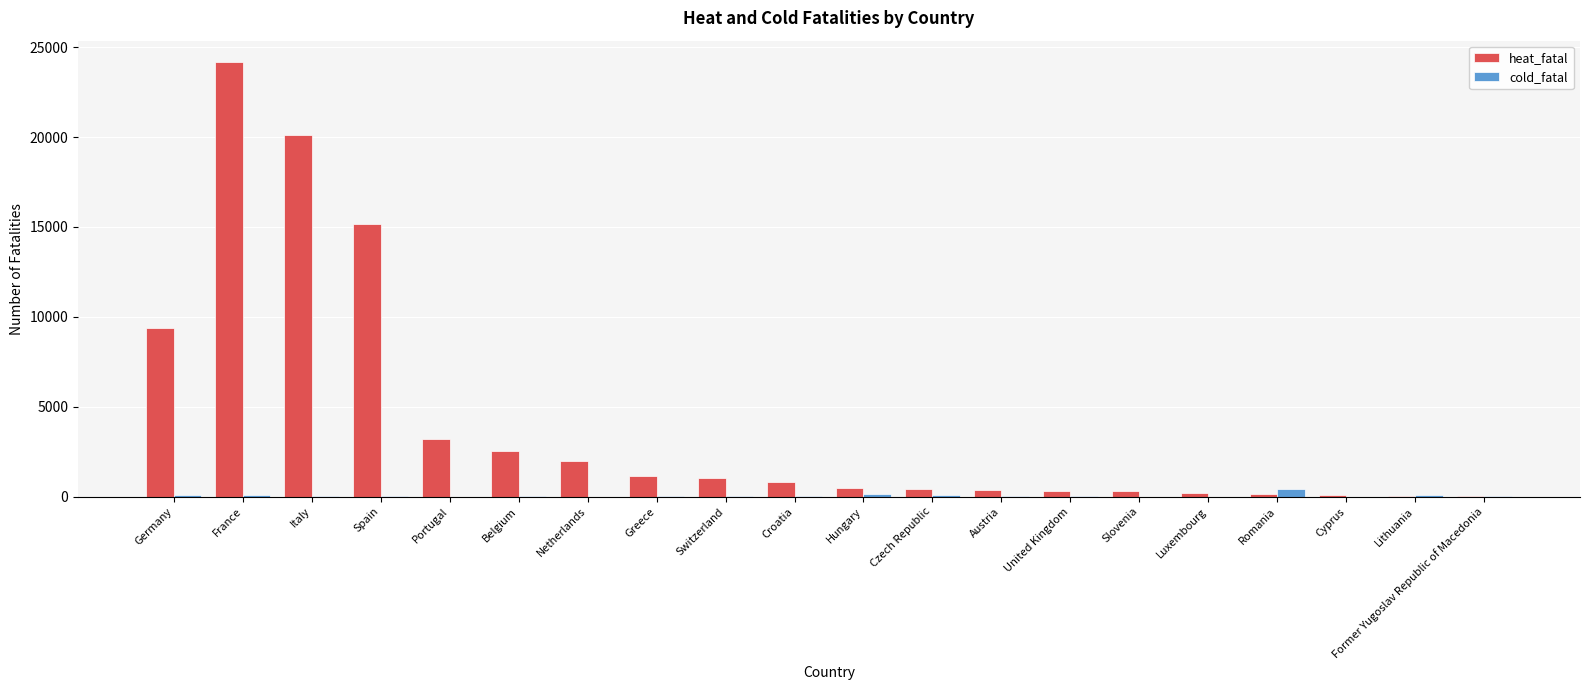

Which category has the highest value across all series?

France